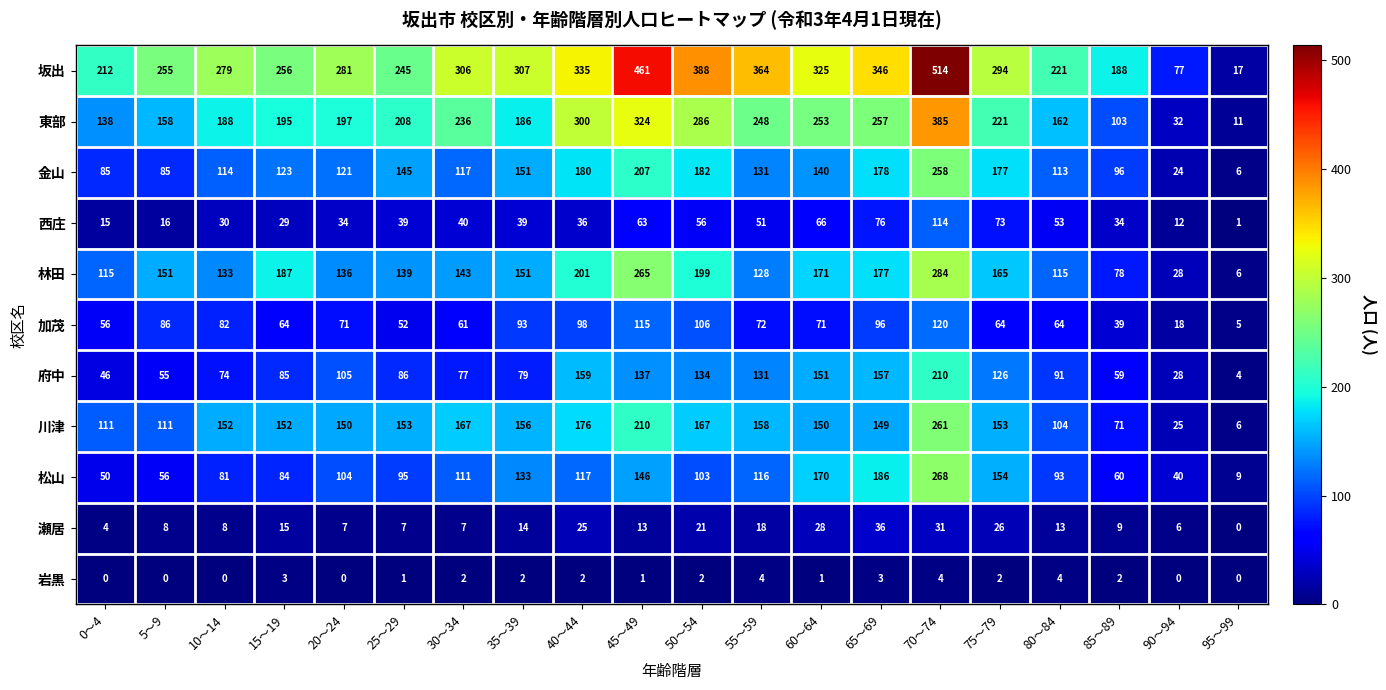

Which series has the largest range (max minus min)?

坂出